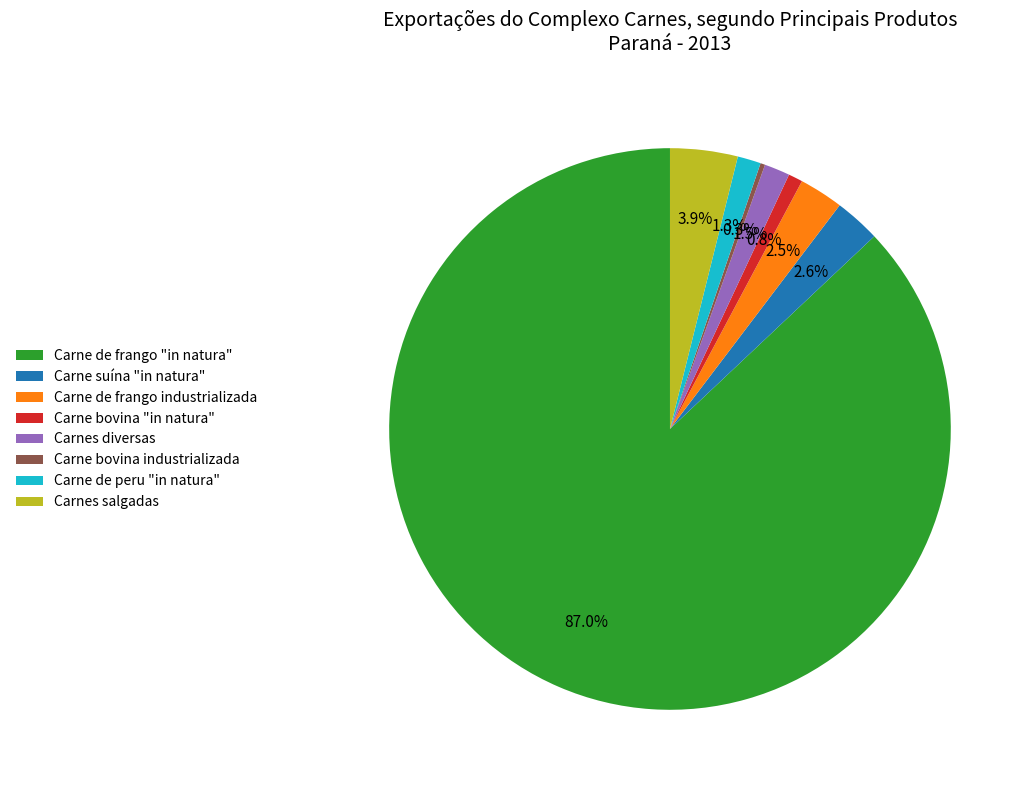

Which has a higher value, Carne de frango industrializada or Carne de peru "in natura"?

Carne de frango industrializada